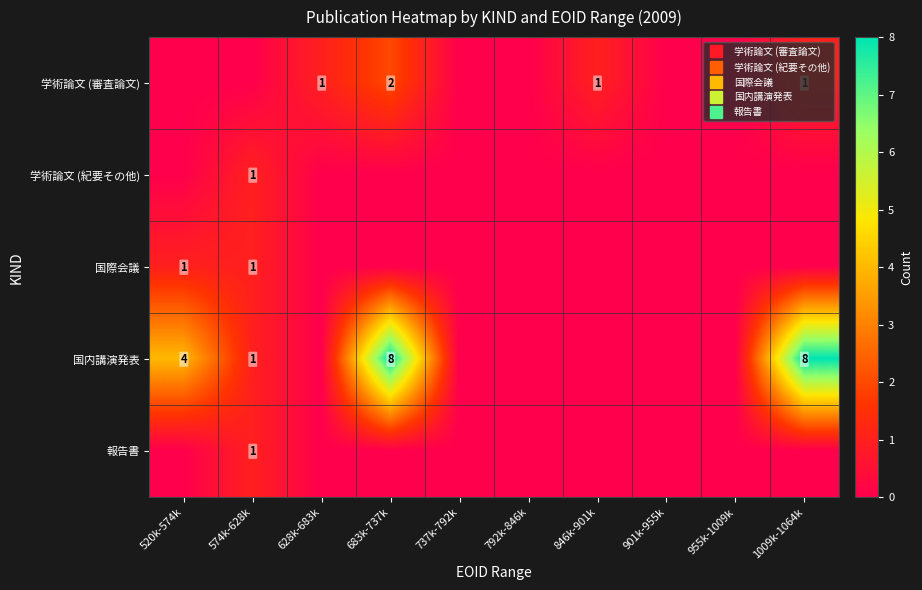

How many distinct data groups are displayed?

5